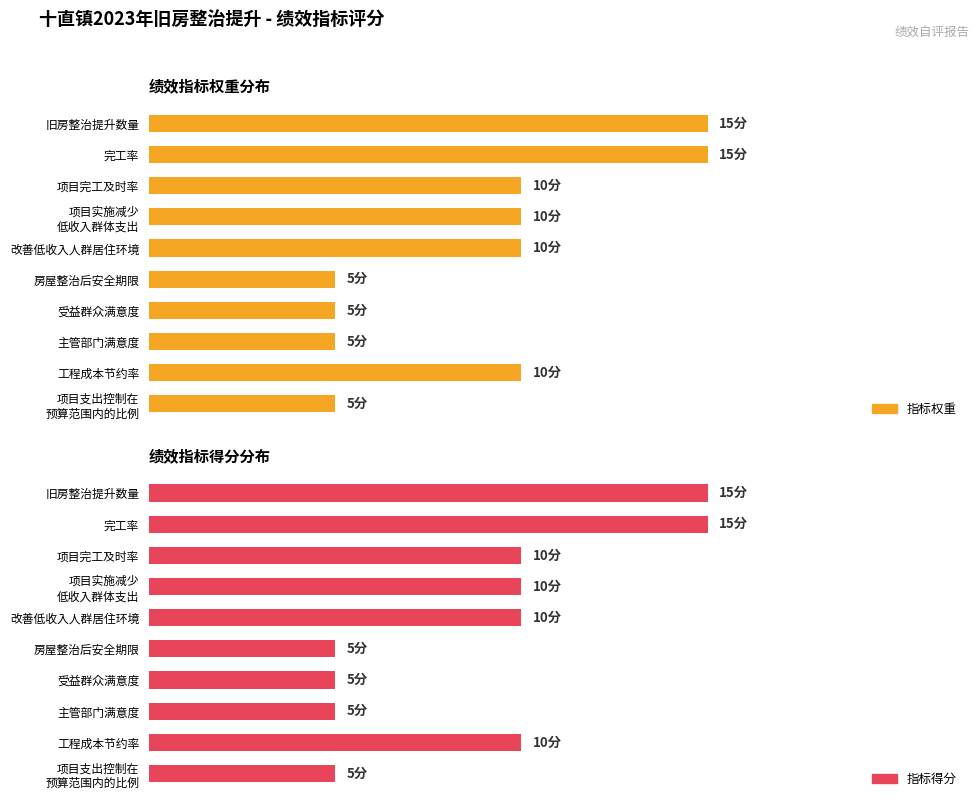

How many 指标得分 values are between 5 and 10?

8